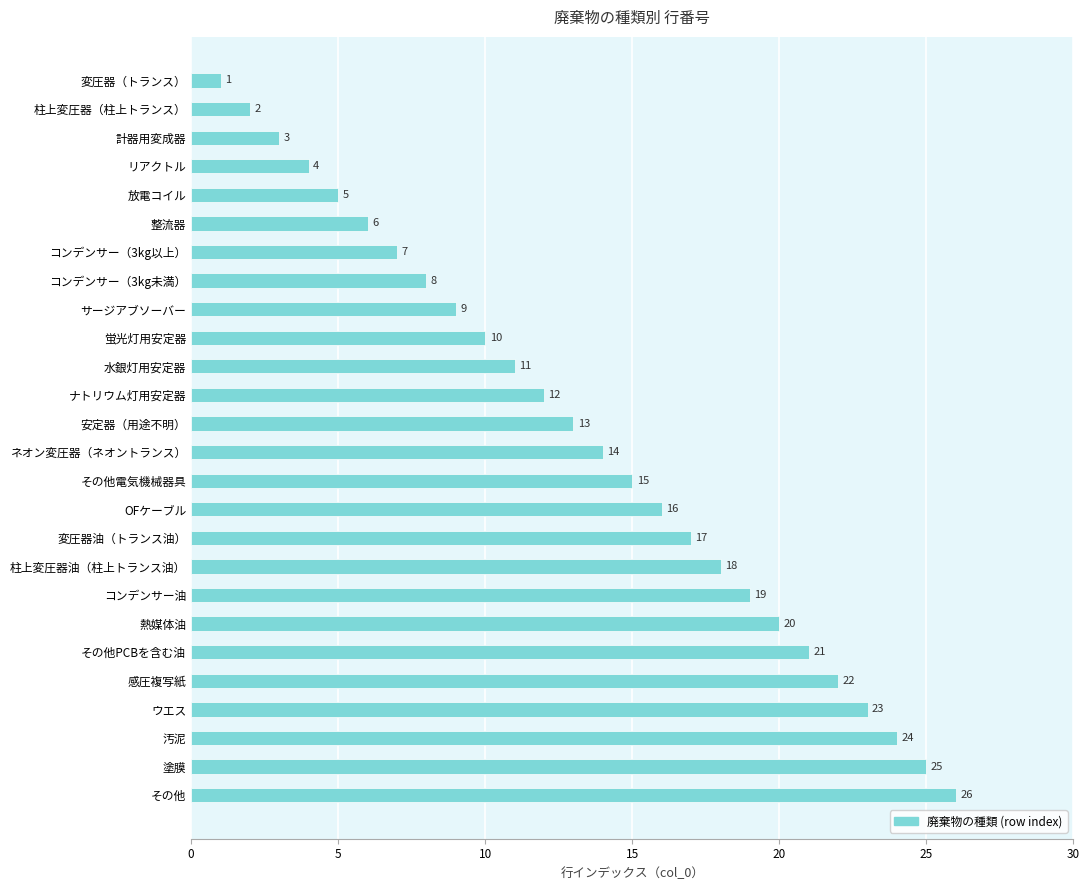

What position from the bottom is ウエス?

4